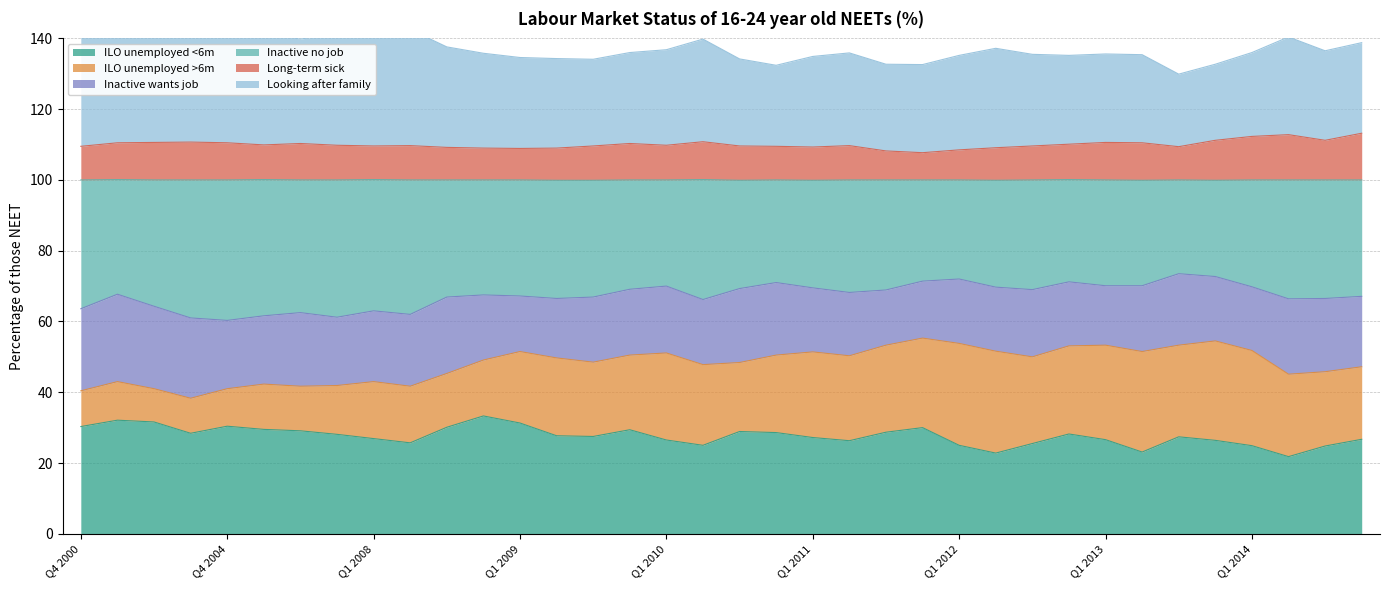

Which category has the lowest value across all series?

Q2 2014